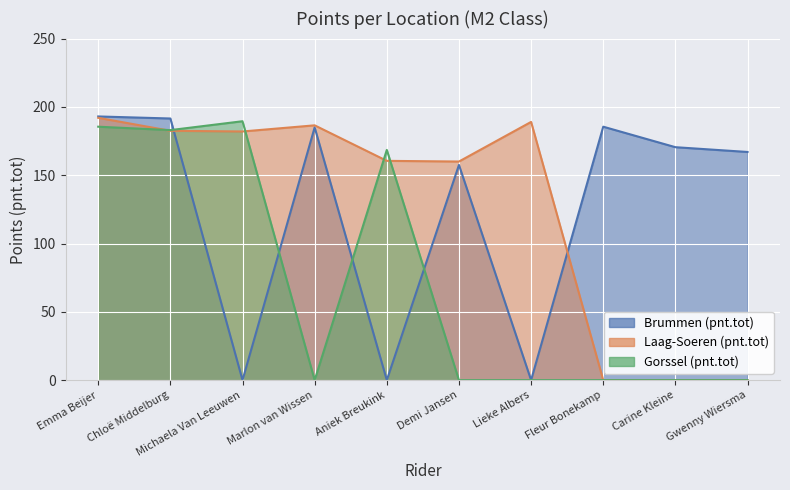

Which category has the highest value in the Brummen (pnt.tot) series?

Emma Beijer